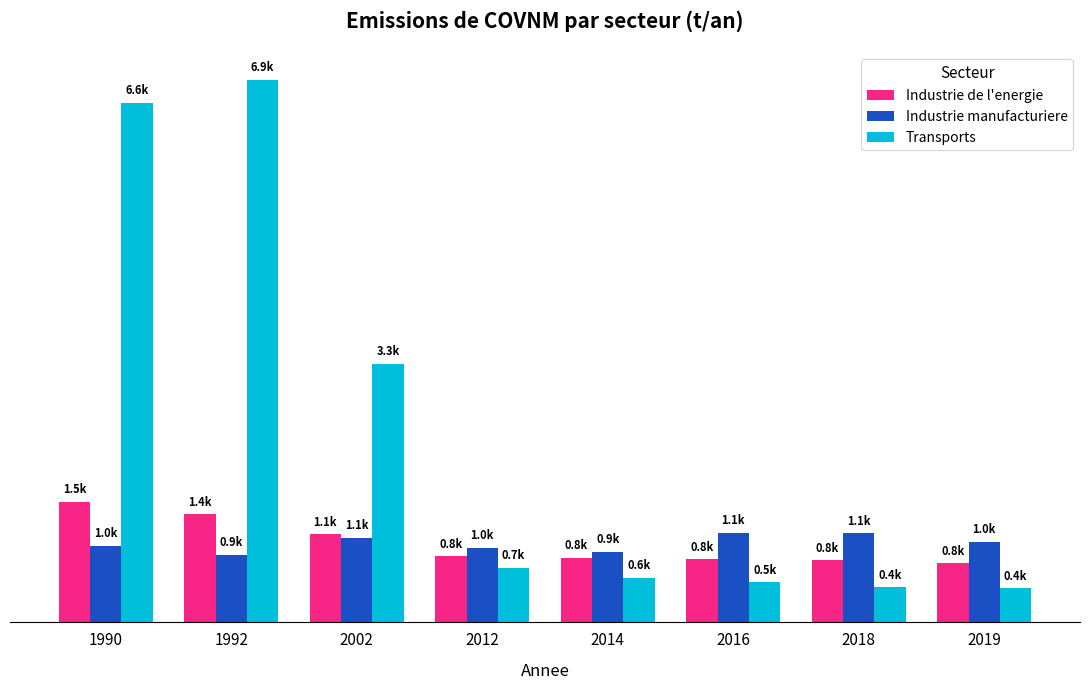

Is it true that Industrie manufacturiere equals 1139.9 at 2016?

True